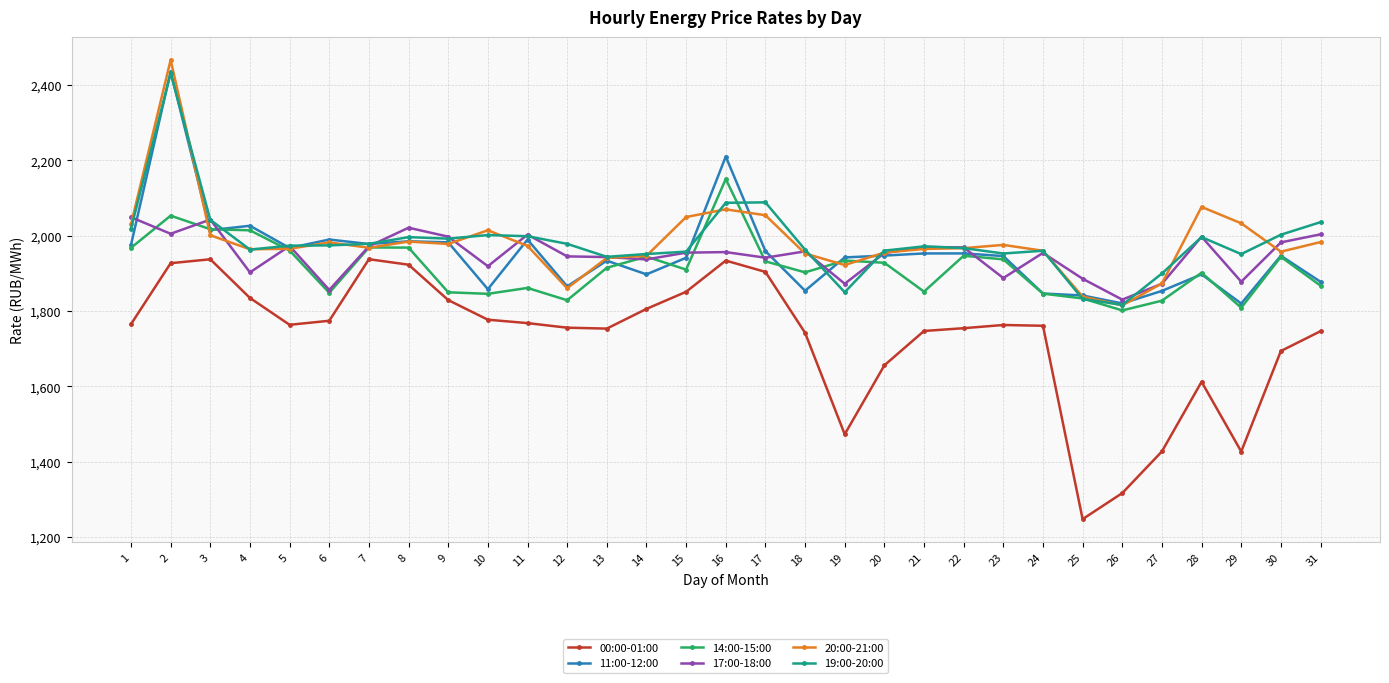

Which label corresponds to the smallest value in the chart?

25